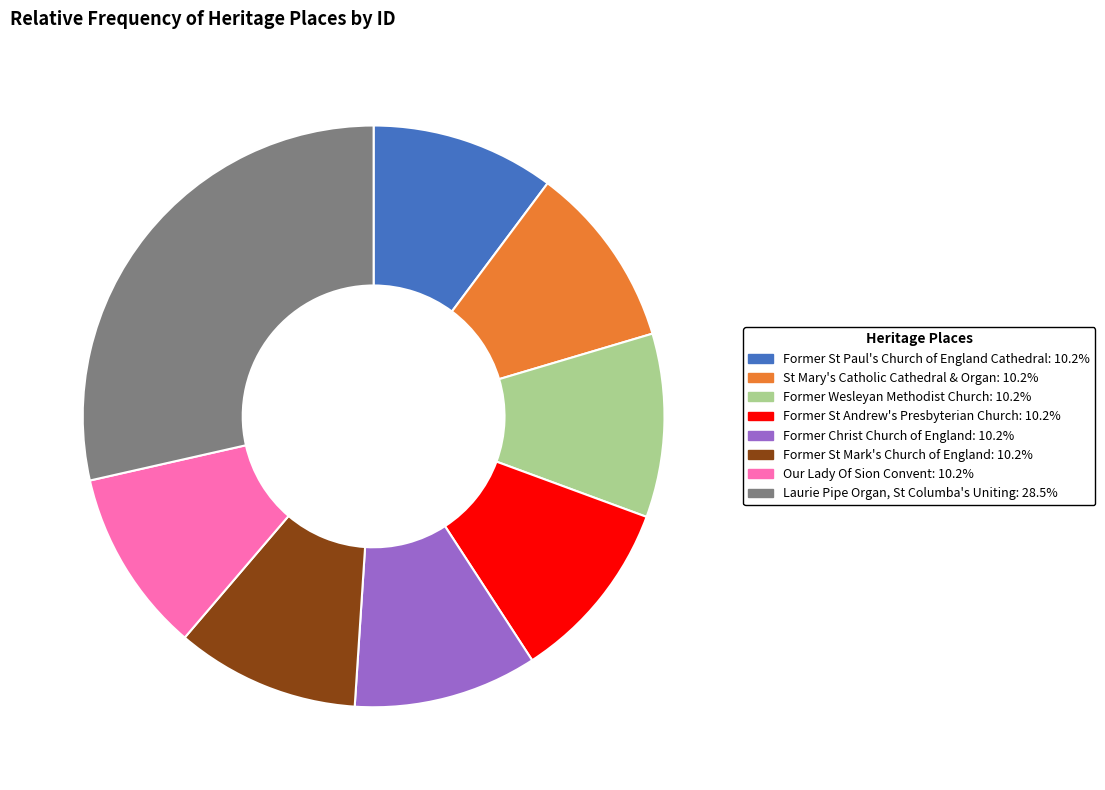

Approximately how many times larger is the value at Our Lady Of Sion Convent compared to Laurie Pipe Organ, St Columba's Uniting?

0.4